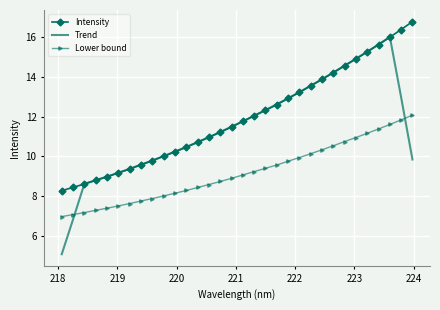

How many intersections are there between Lower bound and Trend?

2